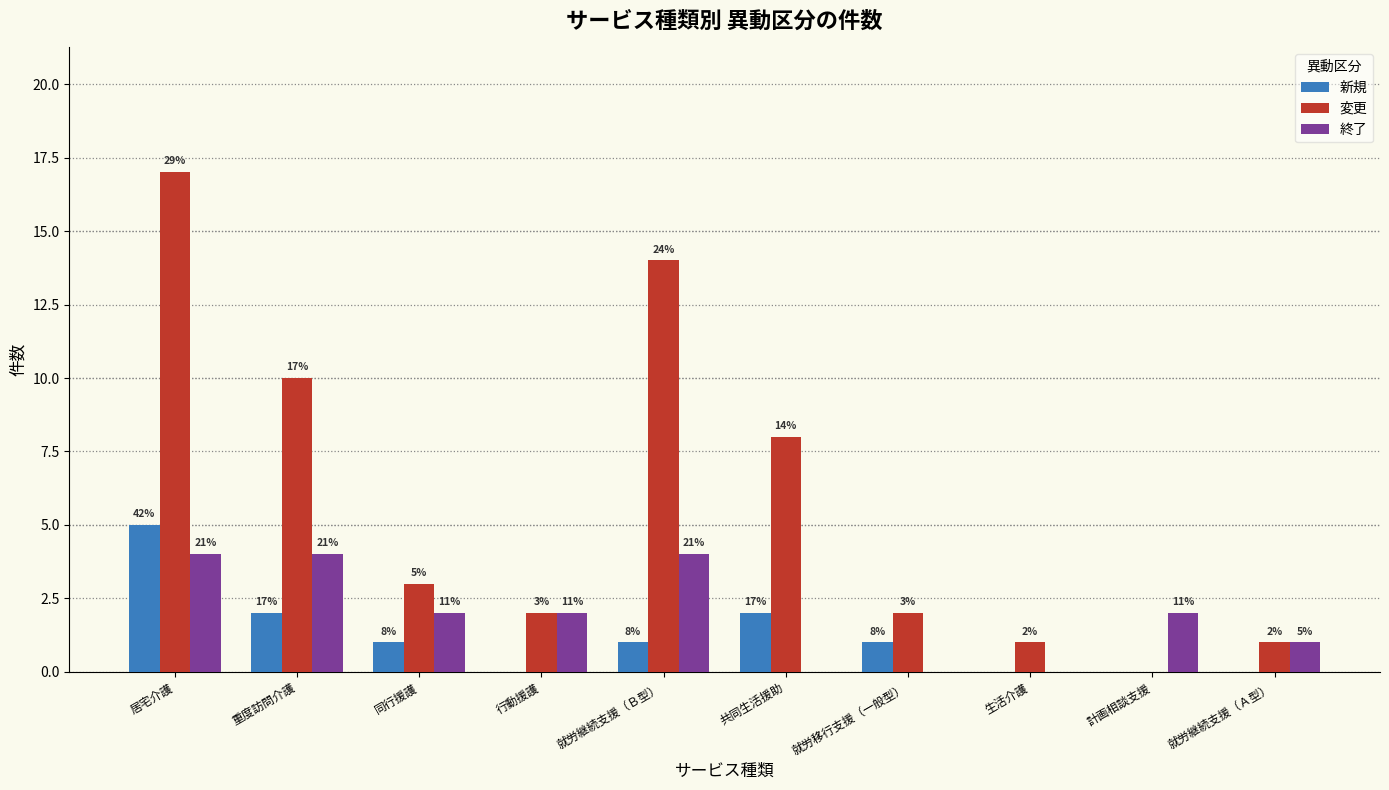

What is the maximum value shown in the chart?

17